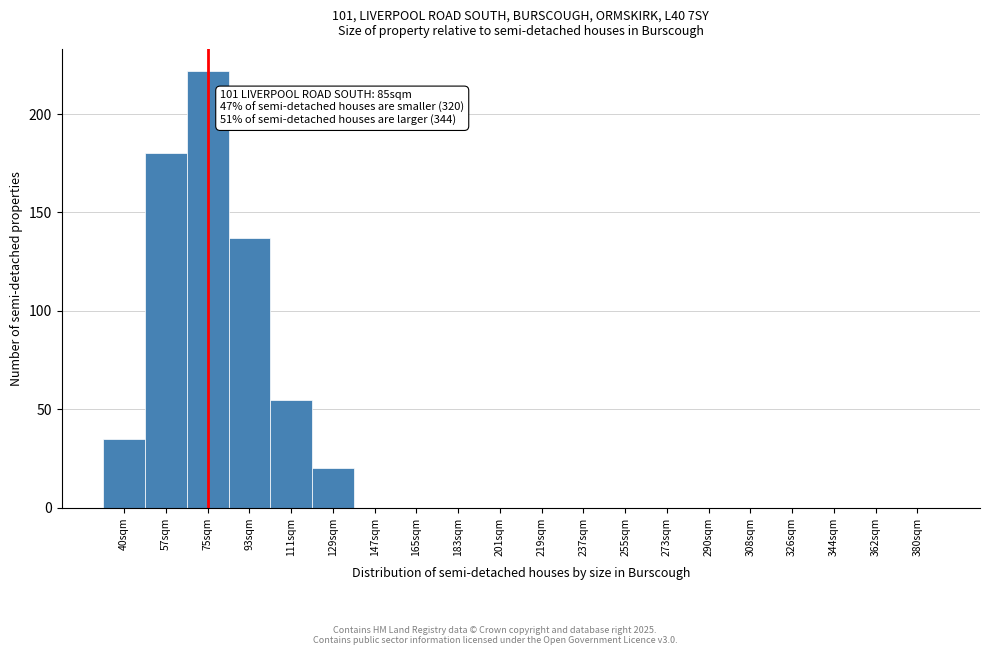

Reading right to left, what are all the values shown in this chart?

380sqm=0	362sqm=0	344sqm=0	326sqm=0	308sqm=0	290sqm=0	273sqm=0	255sqm=0	237sqm=0	219sqm=0	201sqm=0	183sqm=0	165sqm=0	147sqm=0	129sqm=20	111sqm=55	93sqm=137	75sqm=222	57sqm=180	40sqm=35